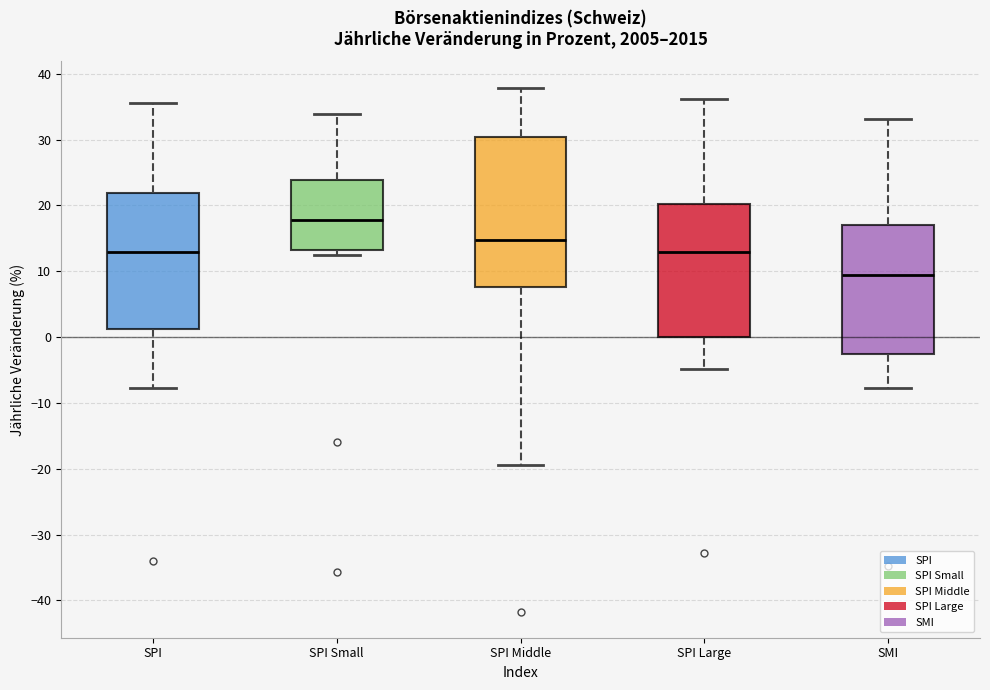

Reading left to right, transcribe this box plot: for each box, give where its median line is, the range the box spans, and where its two whiskers end, as read against the y-axis. The values are not printed on the chart, so give them approximately, as read against the axis.

SPI: median 13, box 1 to 22, whiskers -8 to 36
SPI Small: median 18, box 13 to 24, whiskers 13 (just below the box's lower edge) to 34
SPI Middle: median 15, box 8 to 30, whiskers -19 to 38
SPI Large: median 13, box 0 to 20, whiskers -5 to 36
SMI: median 10, box -3 to 17, whiskers -8 to 33